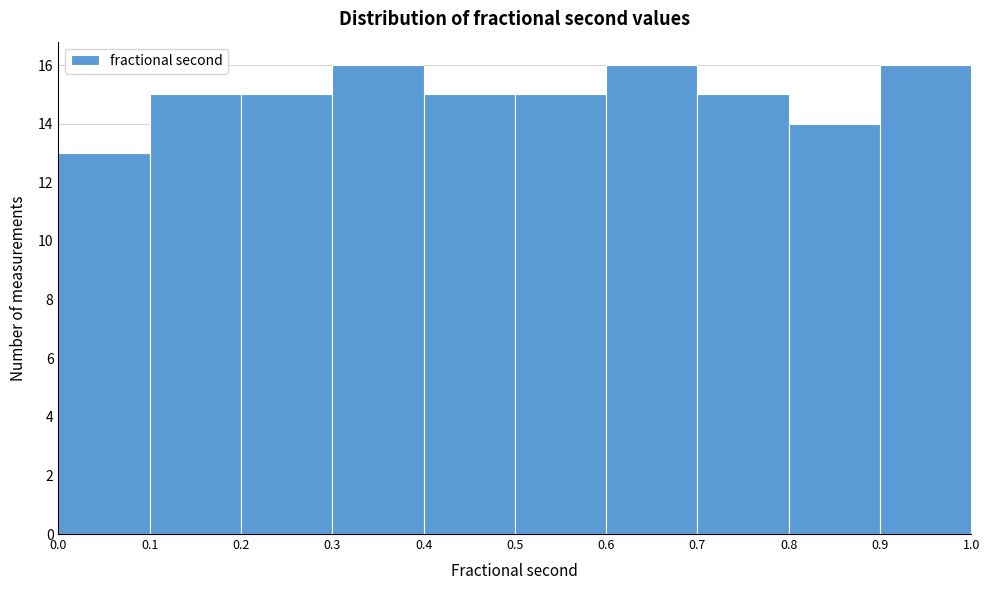

How tall is the bar that spans 0.6 to 0.7 on the x-axis? The values are not printed on the chart, so give them approximately, as read against the axis.

16